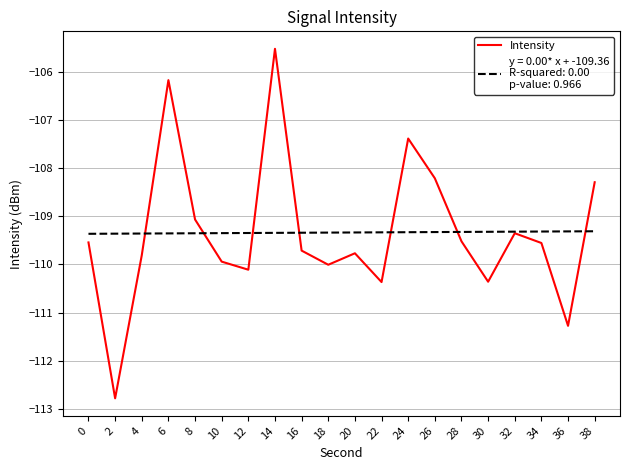

What is the greatest value displayed?

-105.5